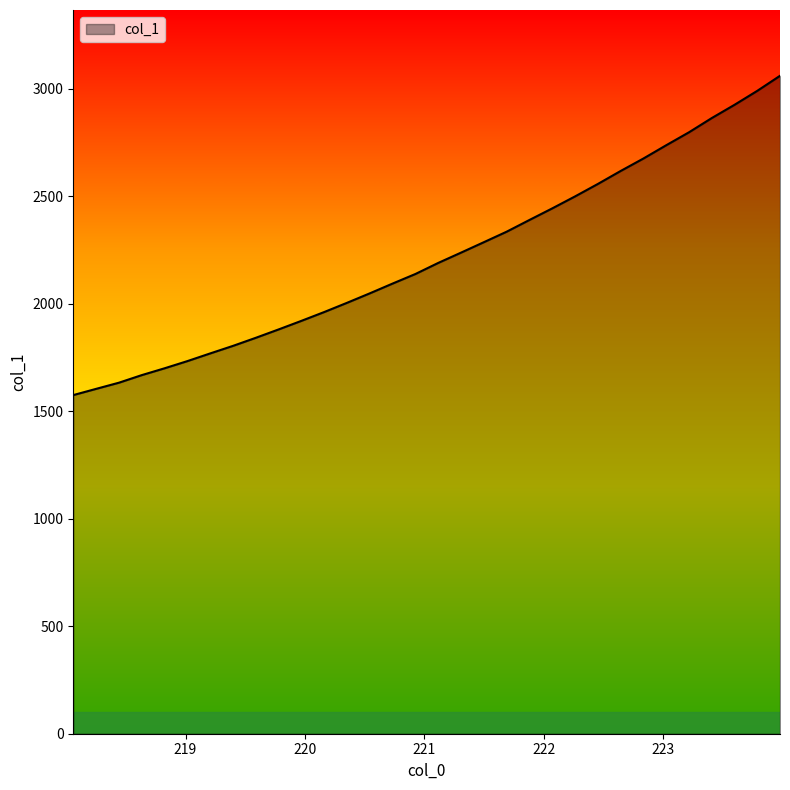

How many lines are shown in the chart?

1